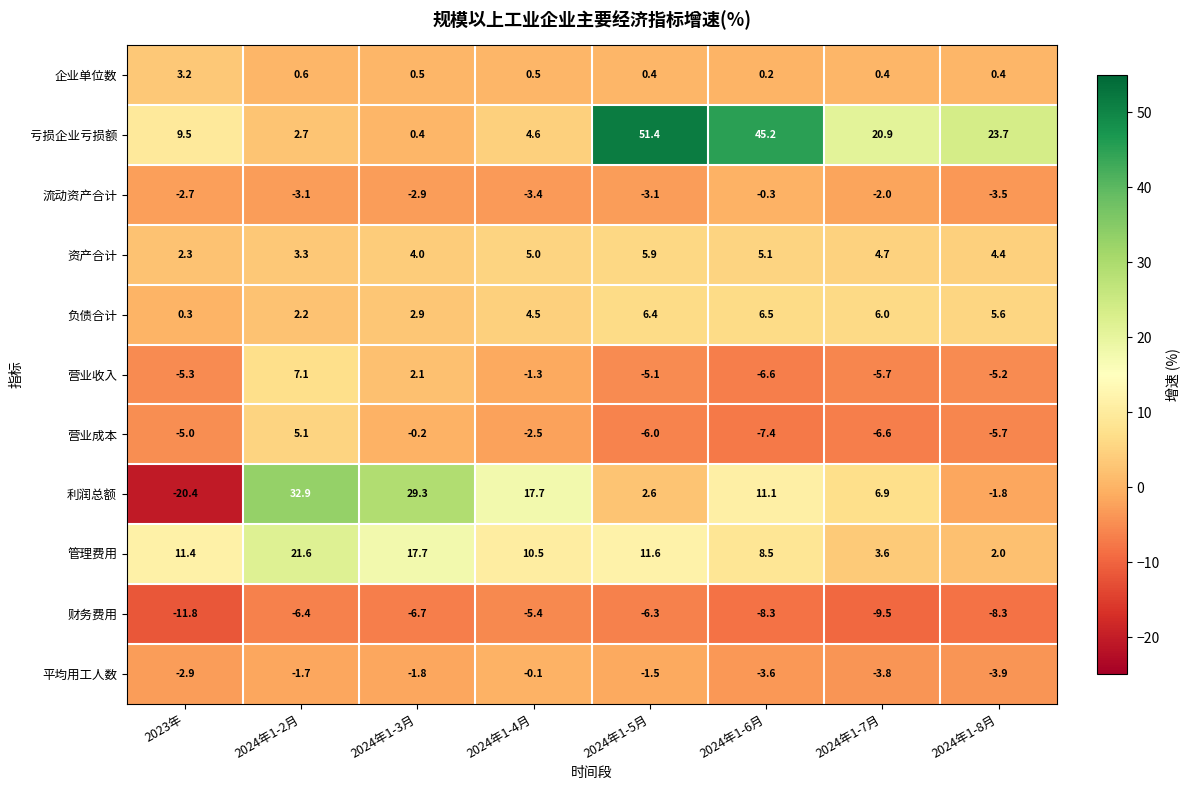

Rank the series at 2023年 from lowest to highest value.

利润总额, 财务费用, 营业收入, 营业成本, 平均用工人数, 流动资产合计, 负债合计, 资产合计, 企业单位数, 亏损企业亏损额, 管理费用